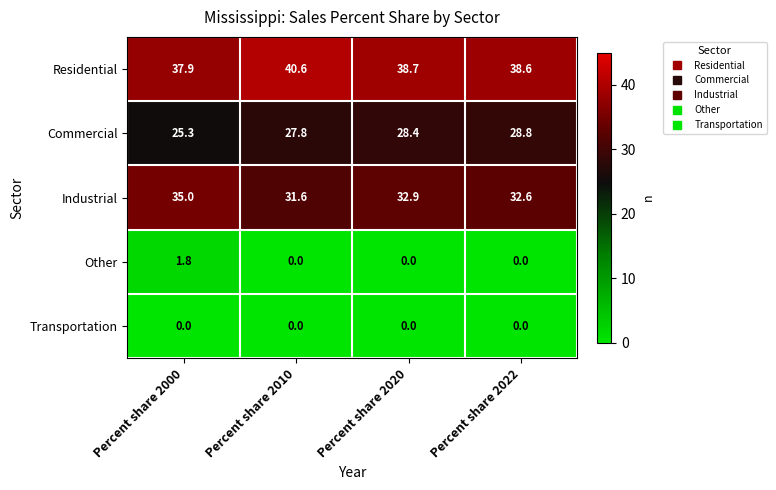

Reading left to right, transcribe all the data shown in this chart.

Residential: Percent share 2000=37.9	Percent share 2010=40.6	Percent share 2020=38.7	Percent share 2022=38.6
Commercial: Percent share 2000=25.3	Percent share 2010=27.8	Percent share 2020=28.4	Percent share 2022=28.8
Industrial: Percent share 2000=35.0	Percent share 2010=31.6	Percent share 2020=32.9	Percent share 2022=32.6
Other: Percent share 2000=1.8	Percent share 2010=0.0	Percent share 2020=0.0	Percent share 2022=0.0
Transportation: Percent share 2000=0.0	Percent share 2010=0.0	Percent share 2020=0.0	Percent share 2022=0.0